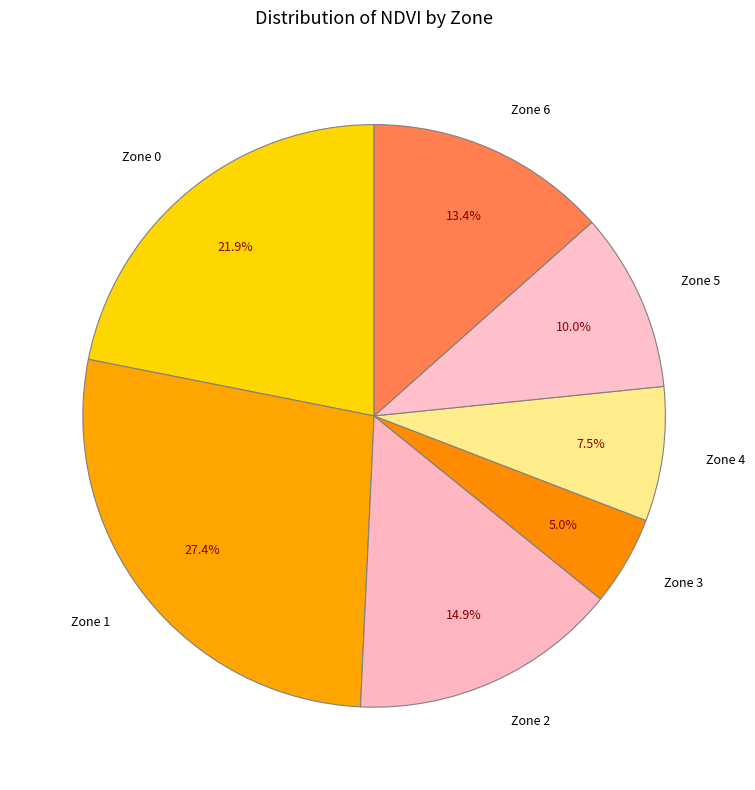

What portion of the pie excludes Zone 0?

78.1%